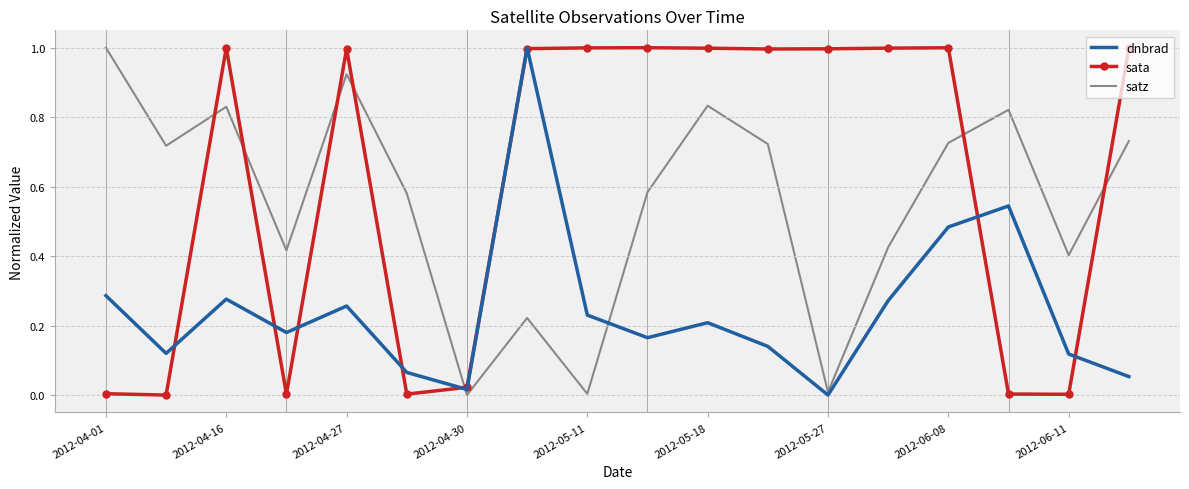

What is the greatest value displayed?

1.0